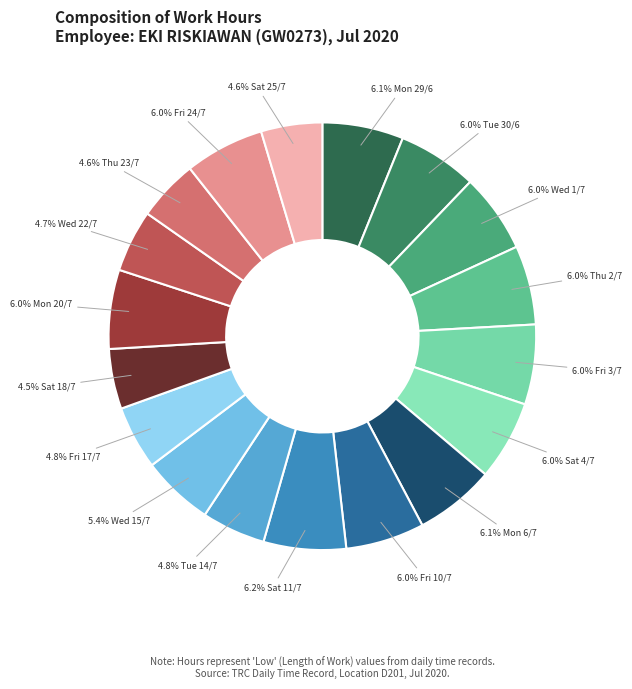

Count the number of slices in the pie.

18